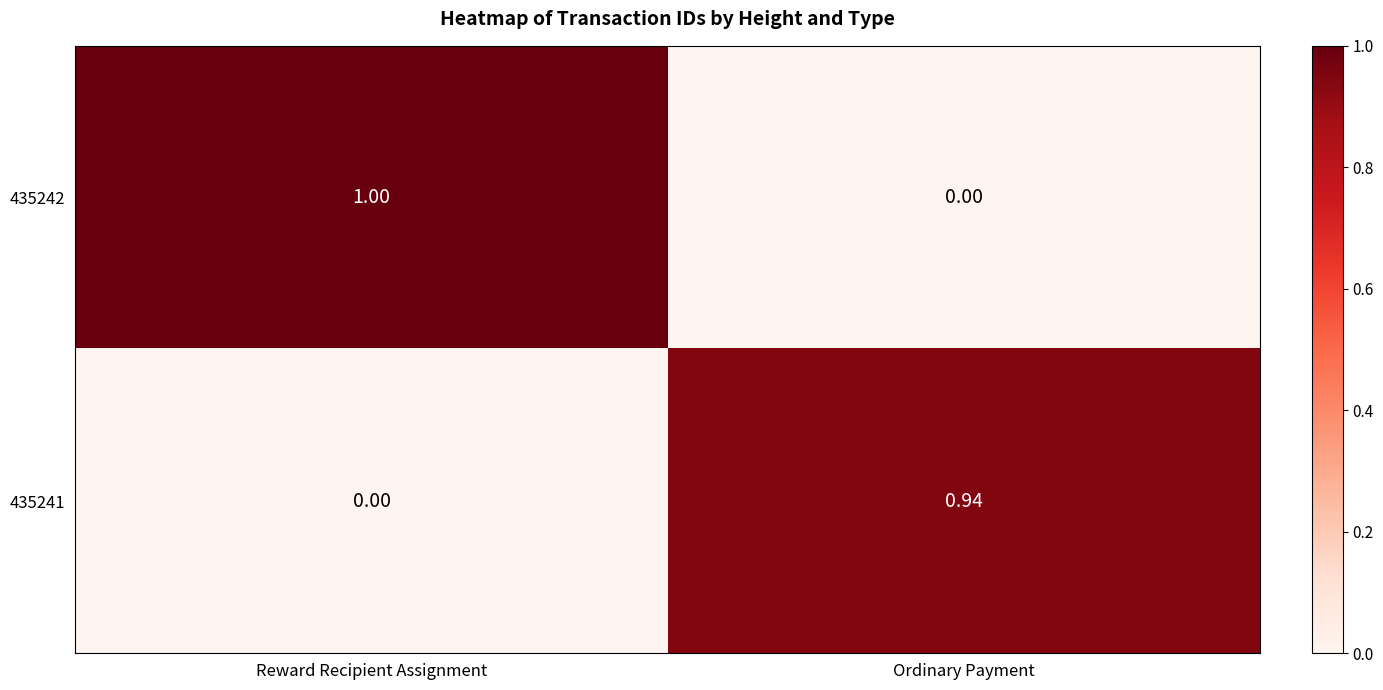

List the series in order of their overall mean, highest first.

435242, 435241